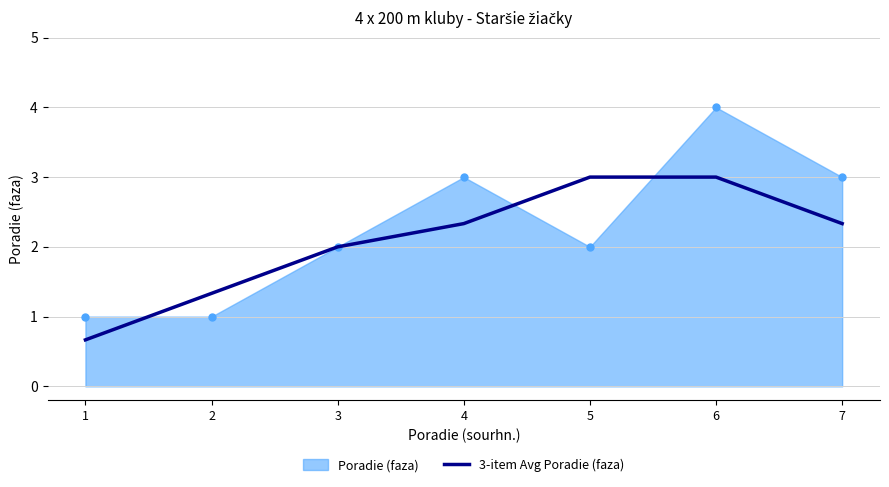

The value of 3-item Avg Poradie (faza) at 2 is 2.4. True or false?

False